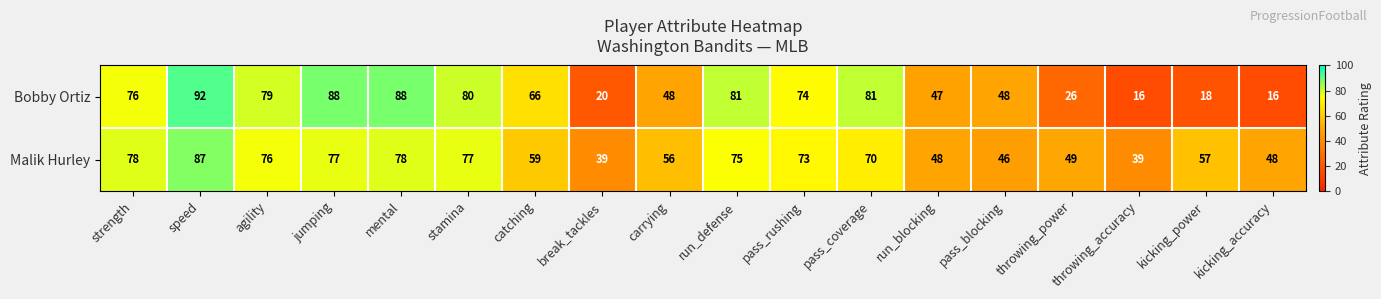

At which category does the chart reach its peak across all series?

speed